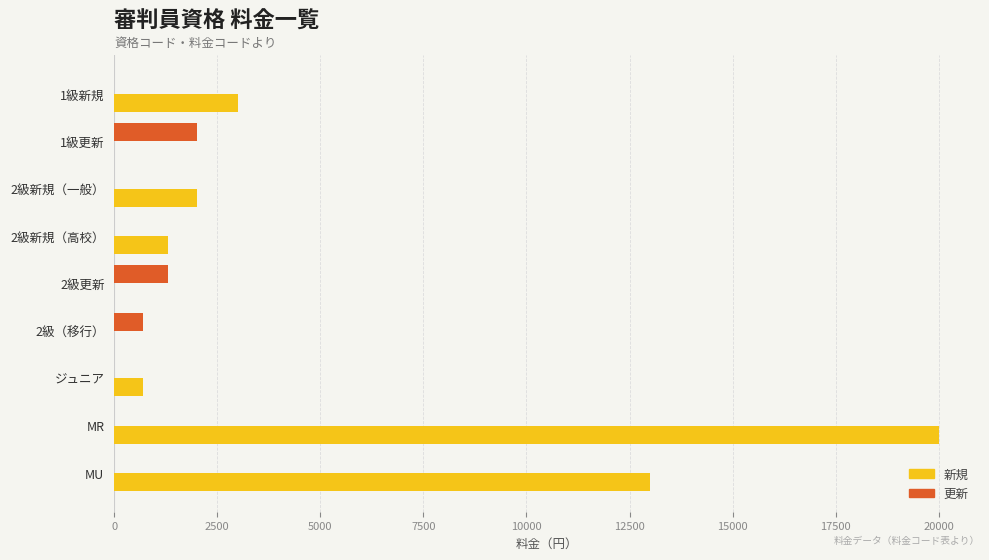

What is the greatest value displayed?

20000